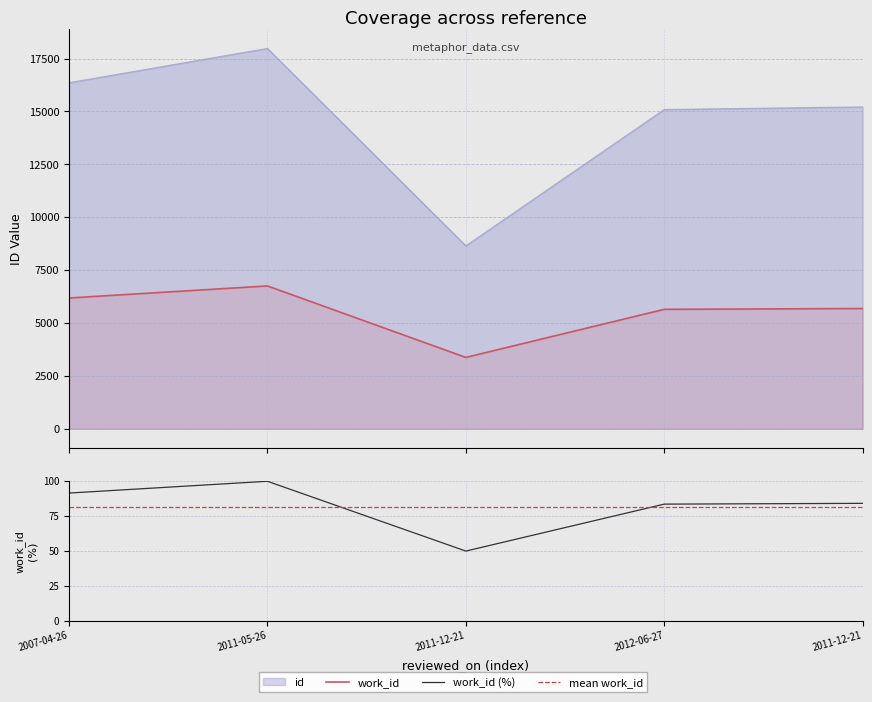

Which label corresponds to the smallest value in the chart?

2011-12-21